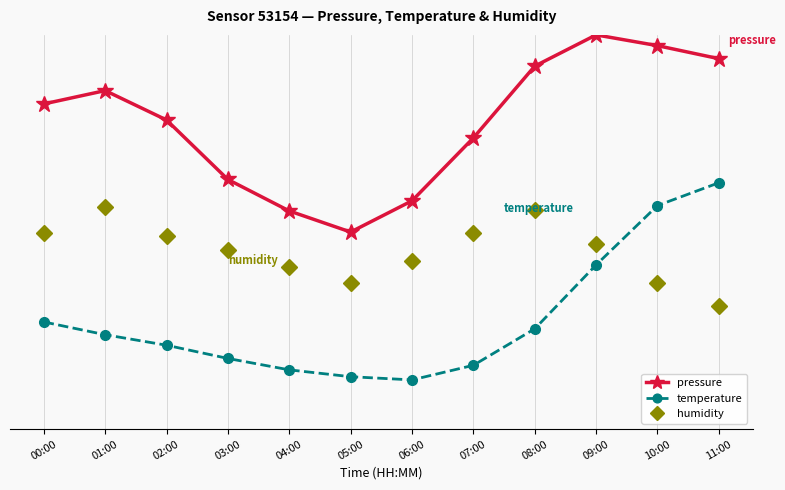

At which label does pressure first exceed 65?

00:00